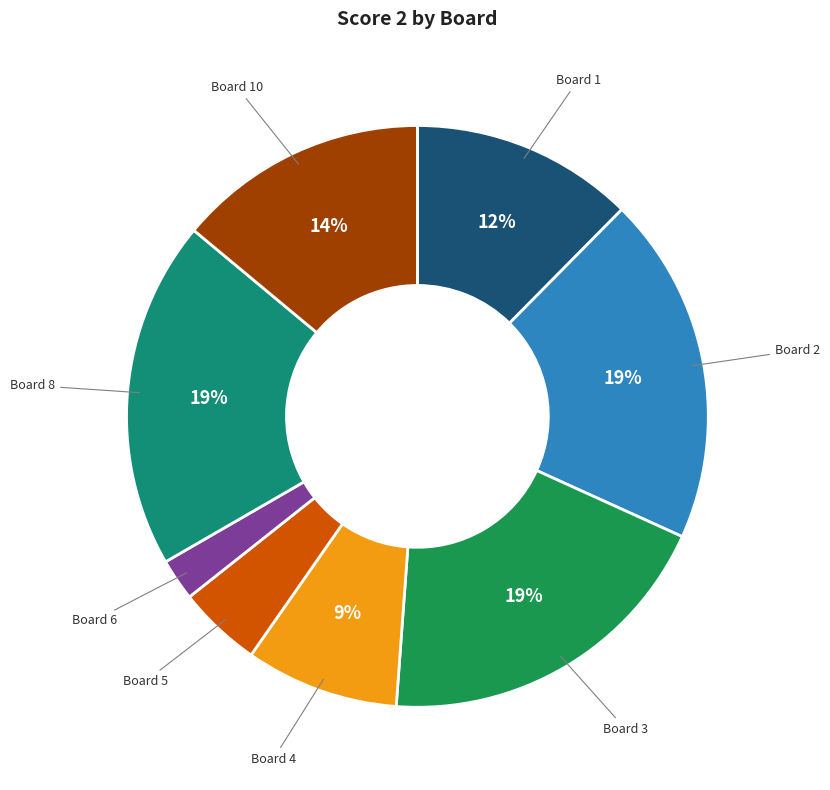

Does any single category account for the majority?

No